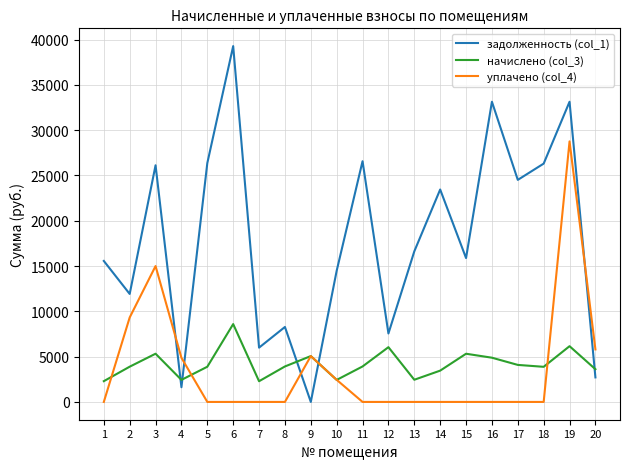

What is the spread (max minus min) of values at 9?

5062.2